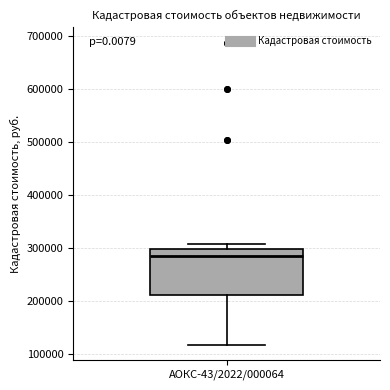

Where is the upper edge of the box for АОКС-43/2022/000064 on the y-axis? The values are not printed on the chart, so give them approximately, as read against the axis.

300000